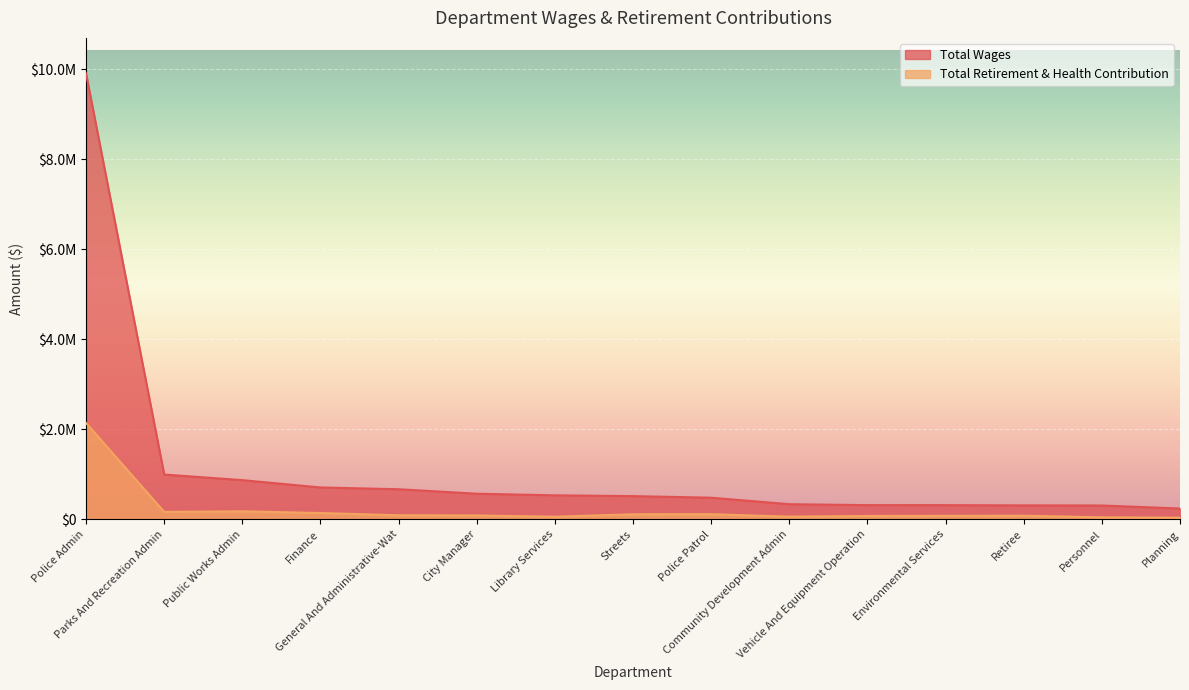

At which category is the sum across all series the highest?

Police Admin